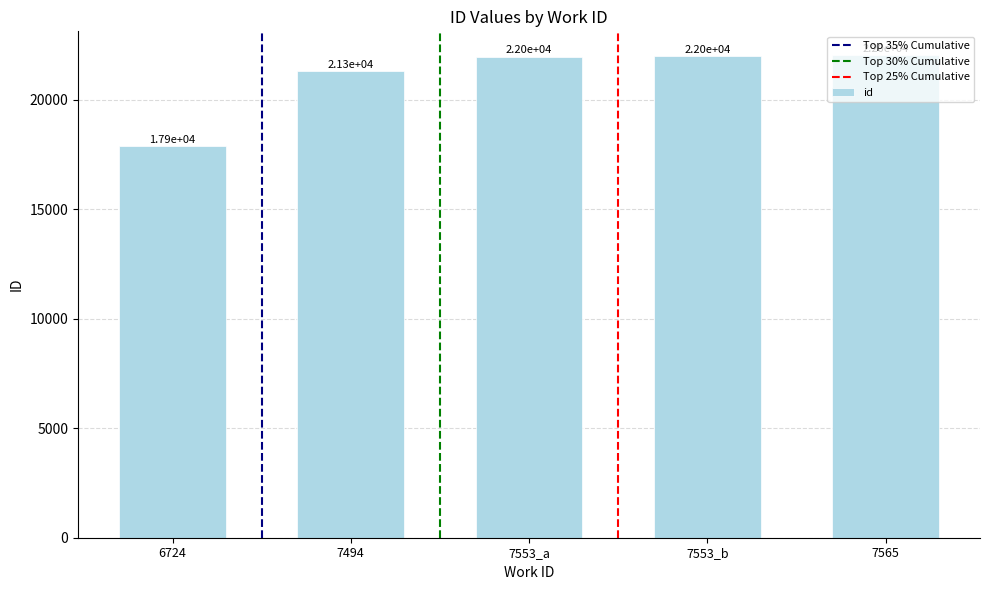

Approximately how many times larger is the value at 7494 compared to 6724?

1.2